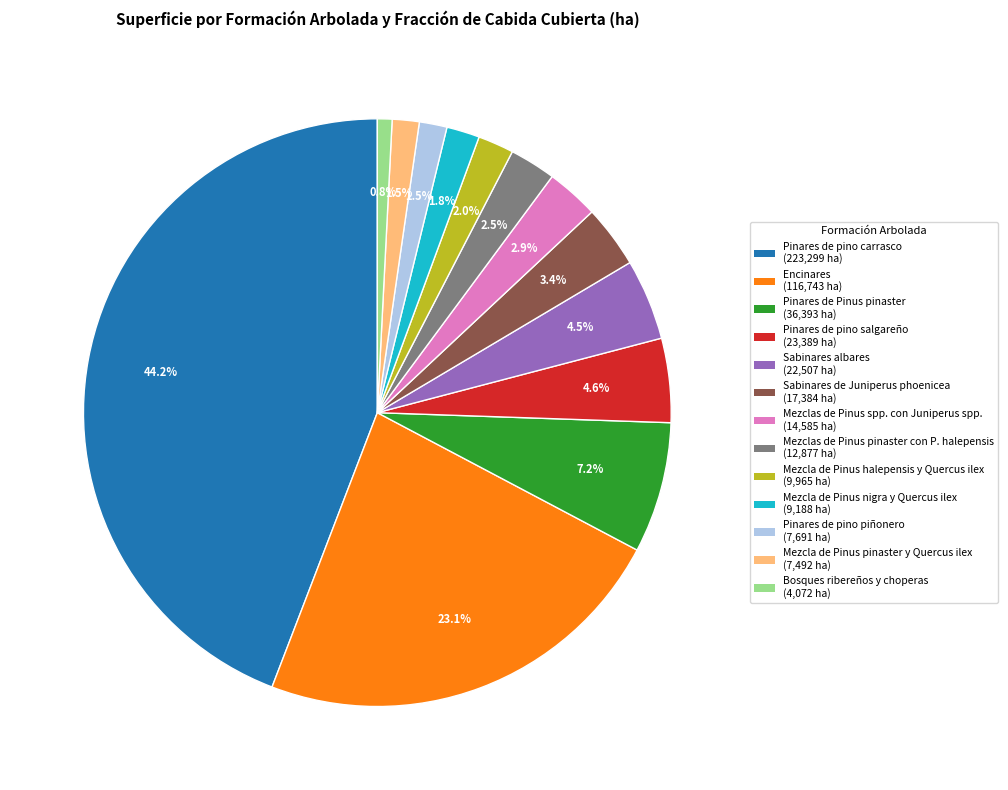

Which has a higher value, Mezclas de Pinus pinaster con P. halepensis or Encinares?

Encinares